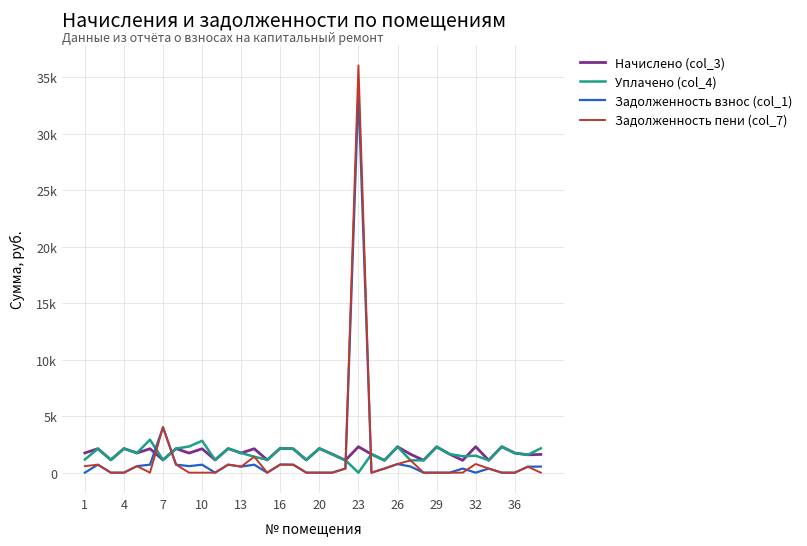

Rank the series by their maximum value, from lowest to highest.

Начислено (col_3), Уплачено (col_4), Задолженность взнос (col_1), Задолженность пени (col_7)